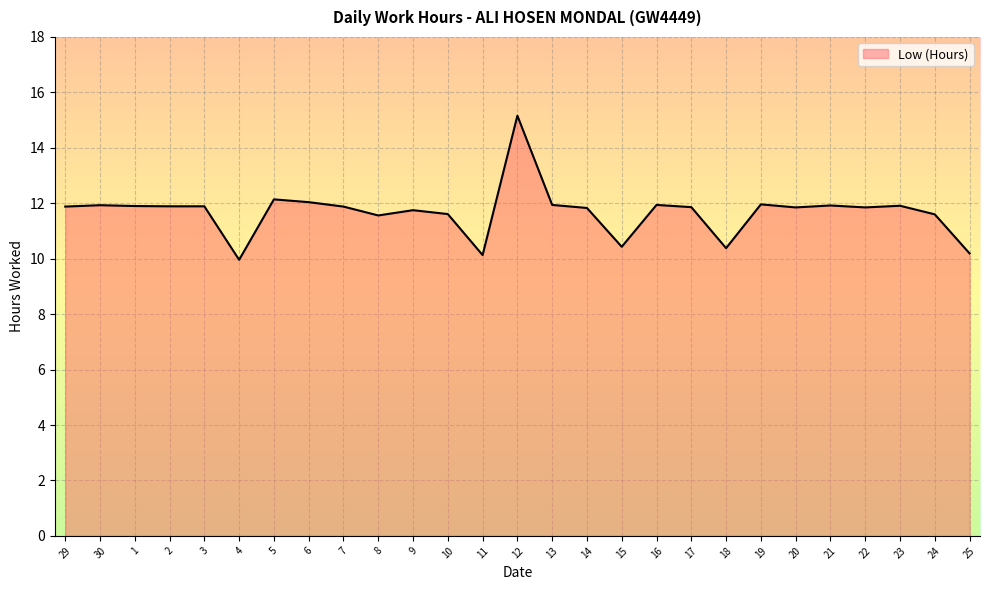

How many distinct data groups are displayed?

1